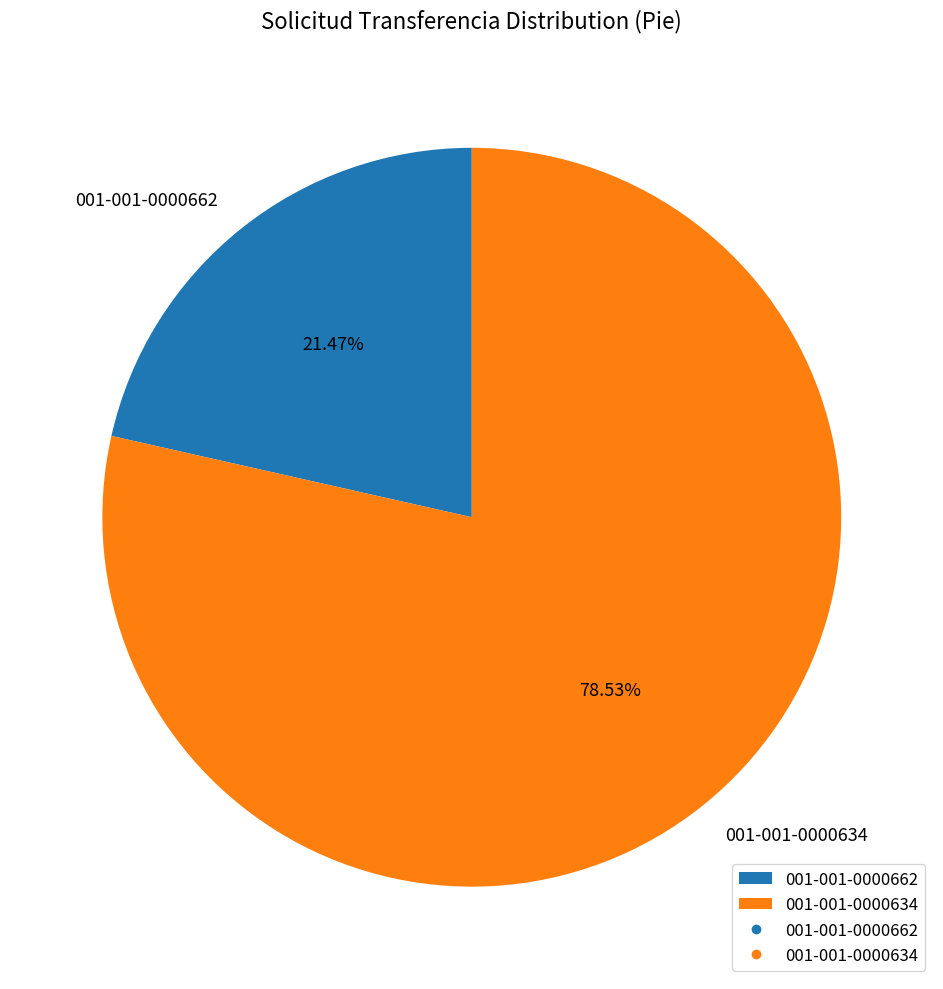

To the nearest percent, what portion does 001-001-0000634 represent?

79%